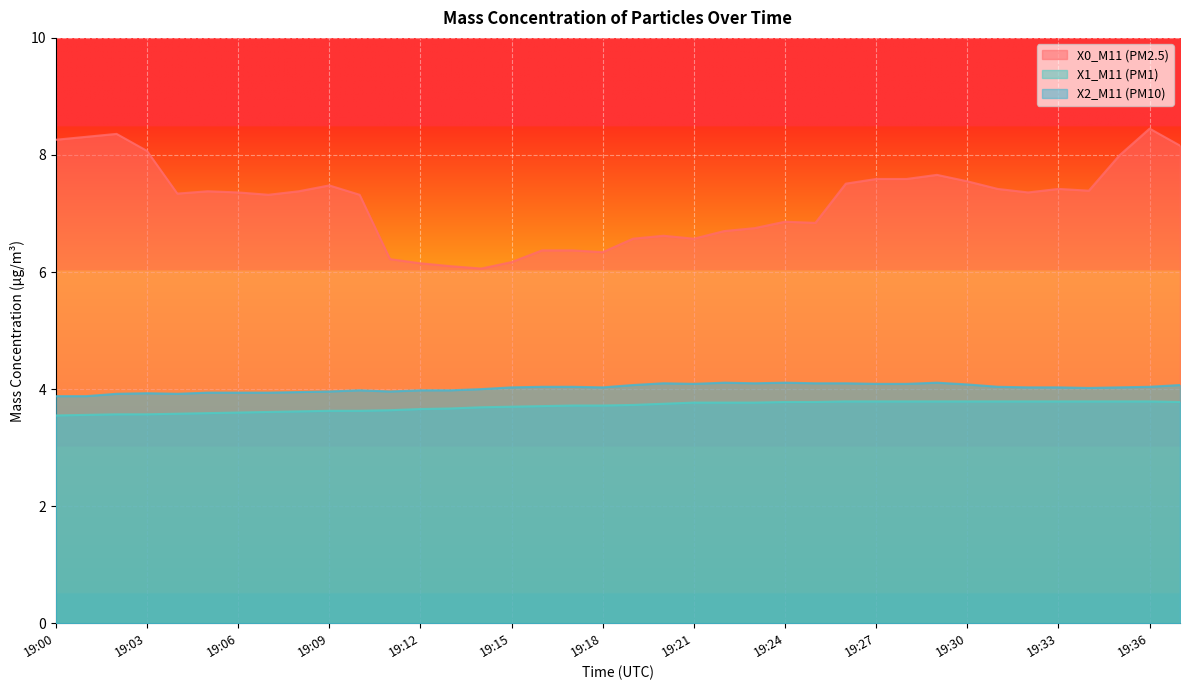

In X2_M11 (PM10), how many points are higher than both neighbors (excluding endpoints)?

6